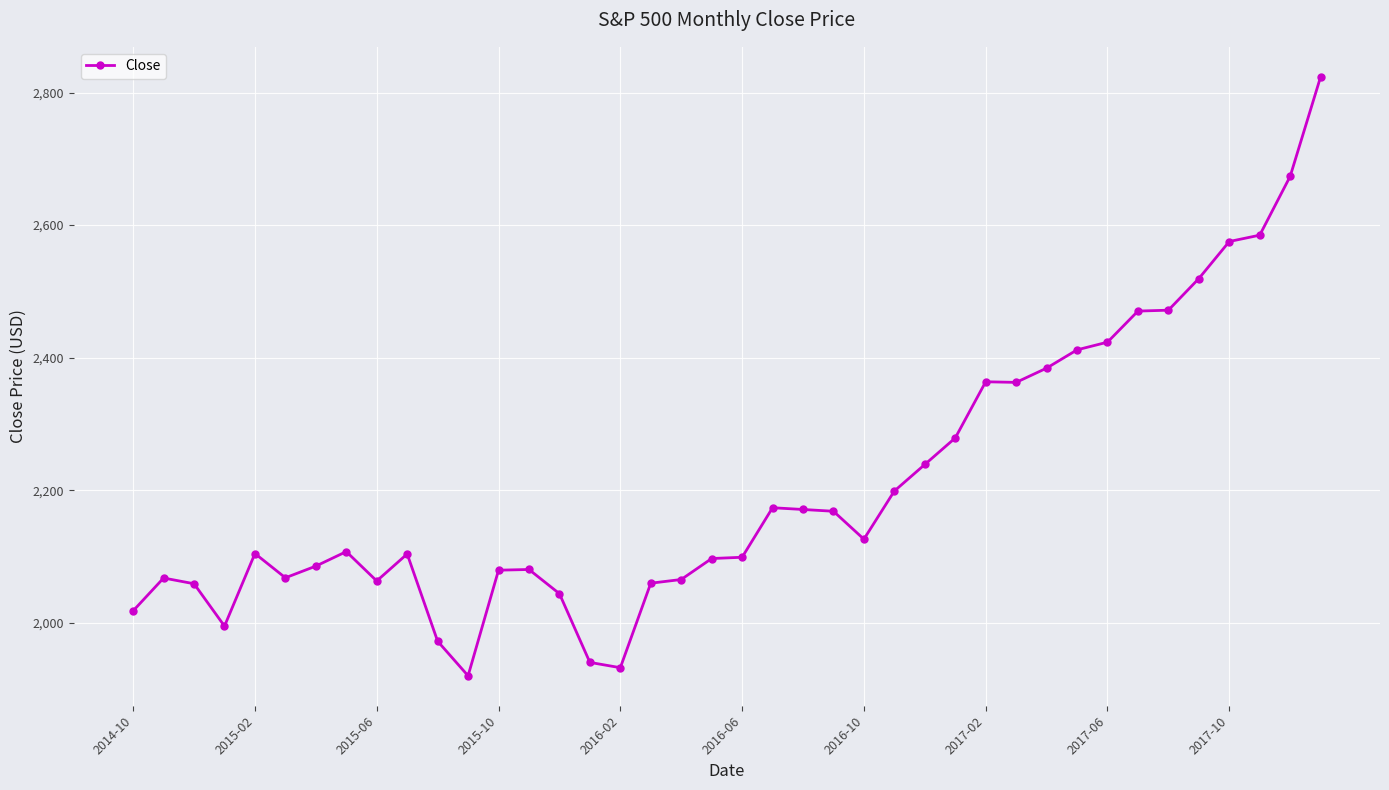

True or false: the data has more than 2 interior local peaks.

True